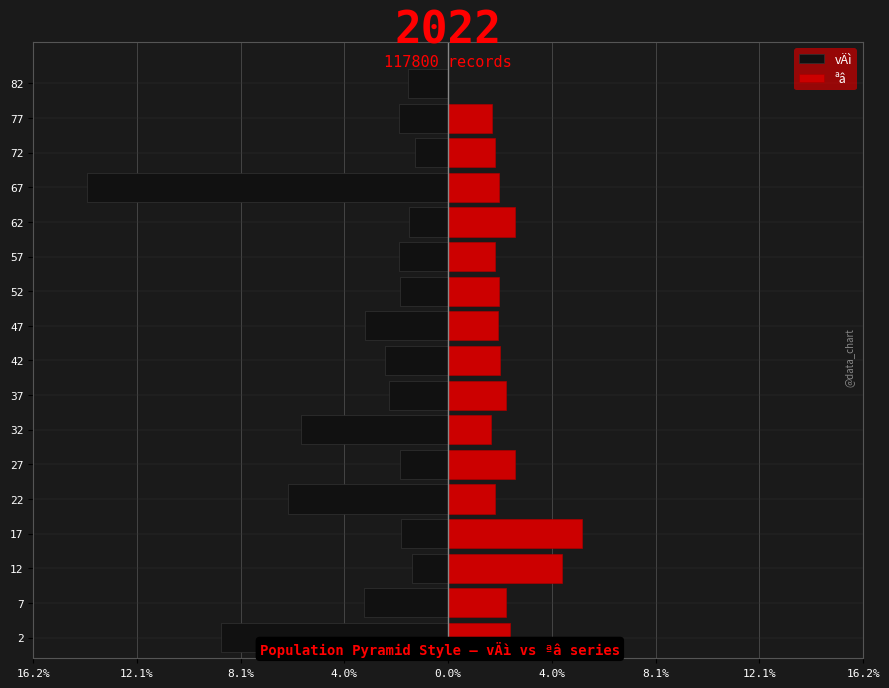

Rank the series at 27 from lowest to highest value.

vÄì, ªâ